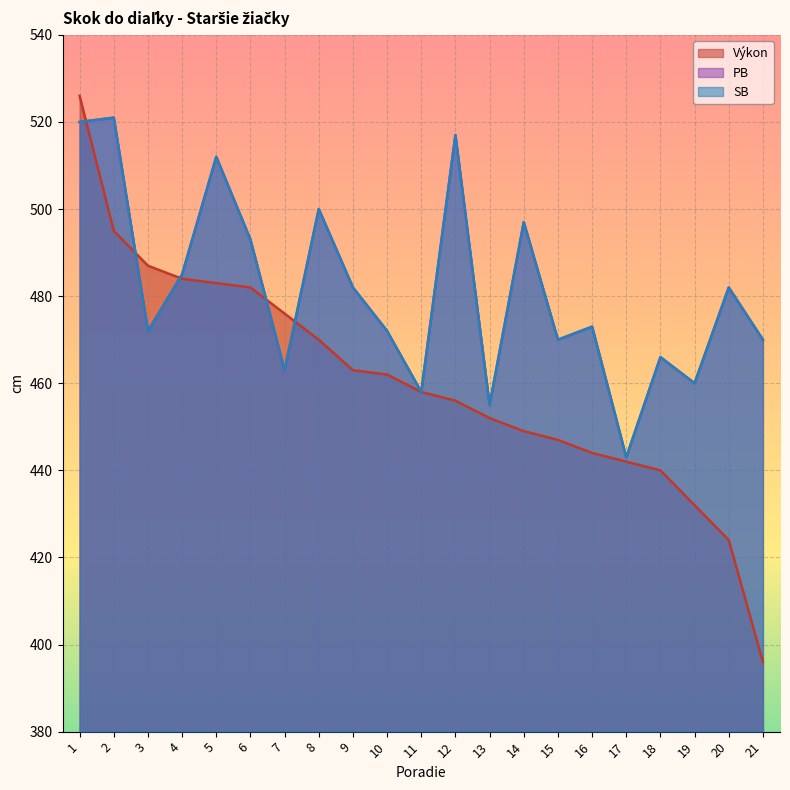

What is the spread (max minus min) of values at 4?

1